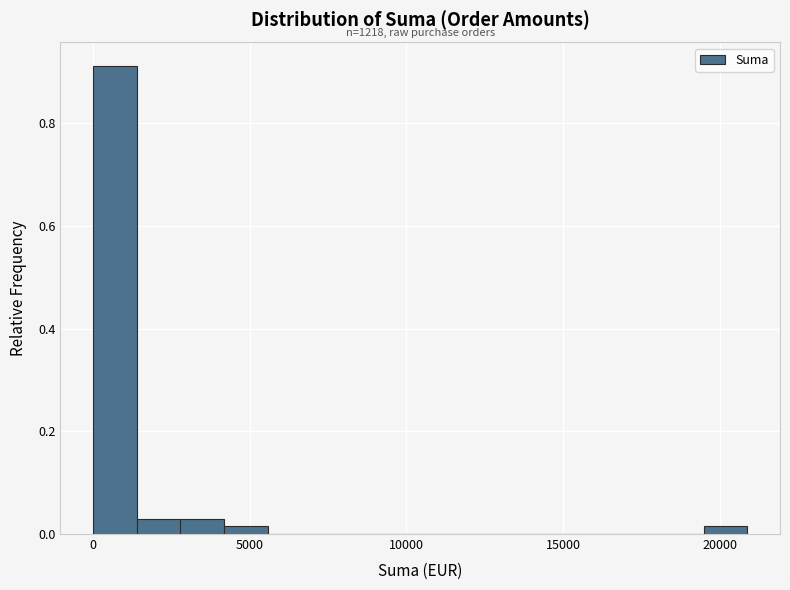

Around what value on the x-axis is the tallest bar? Give the approximate position of its centre, as read against the axis.

500